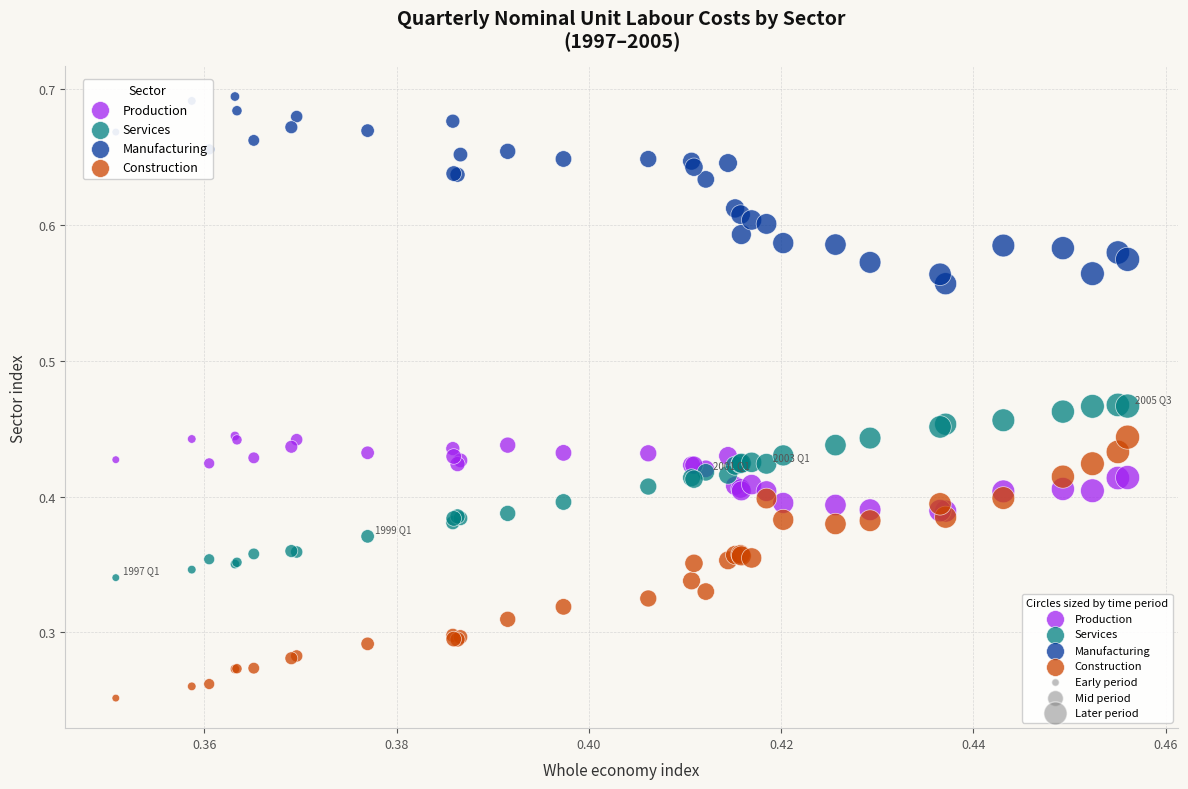

Which series contains the highest Y value?

Manufacturing